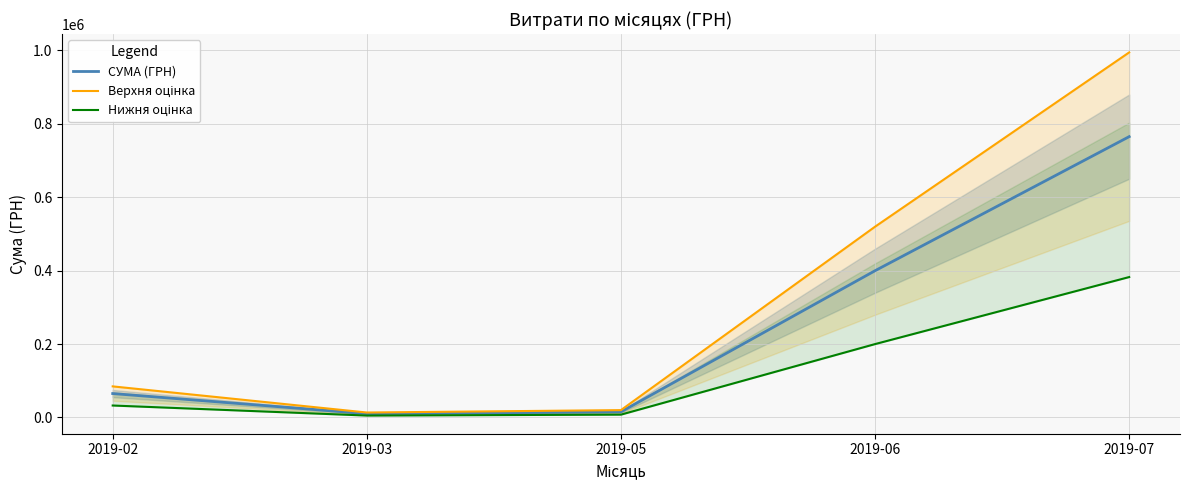

What is the value of the Нижня оцінка point at the 2nd from the left?

5189.2